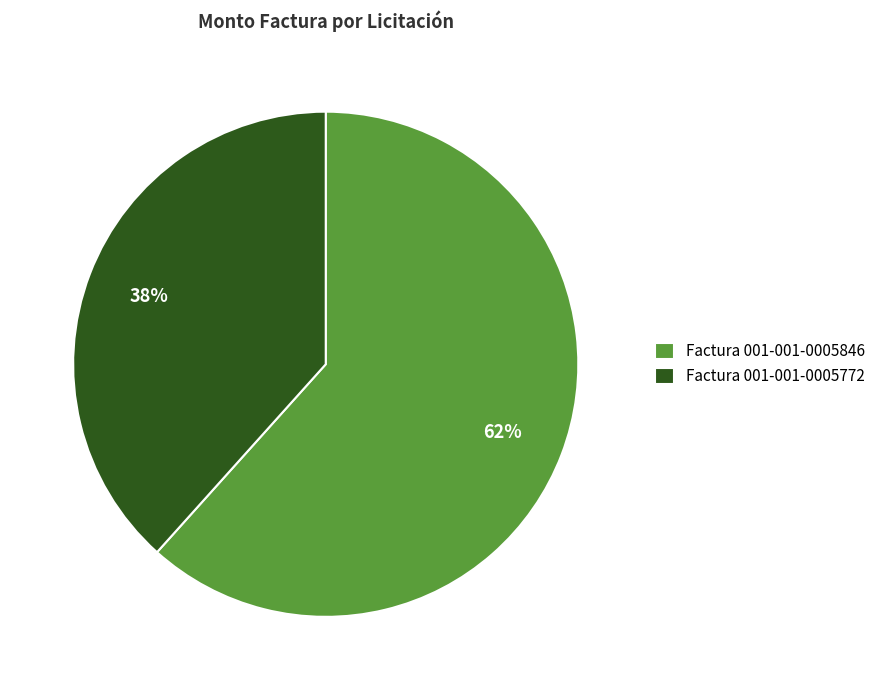

Between Factura 001-001-0005846 and Factura 001-001-0005772, which is larger?

Factura 001-001-0005846